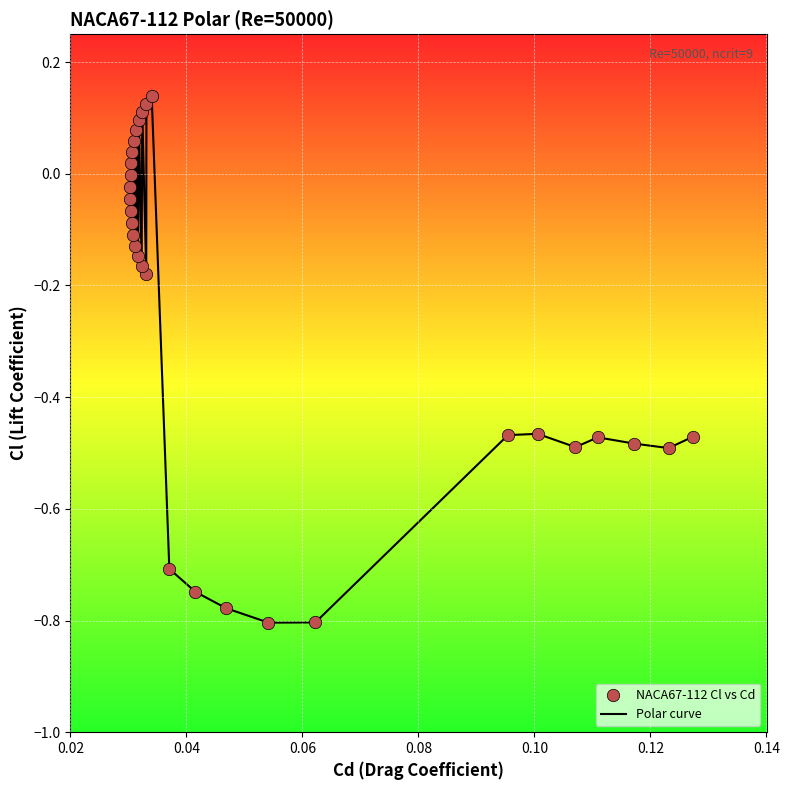

Does the chart have visible grid lines?

Yes